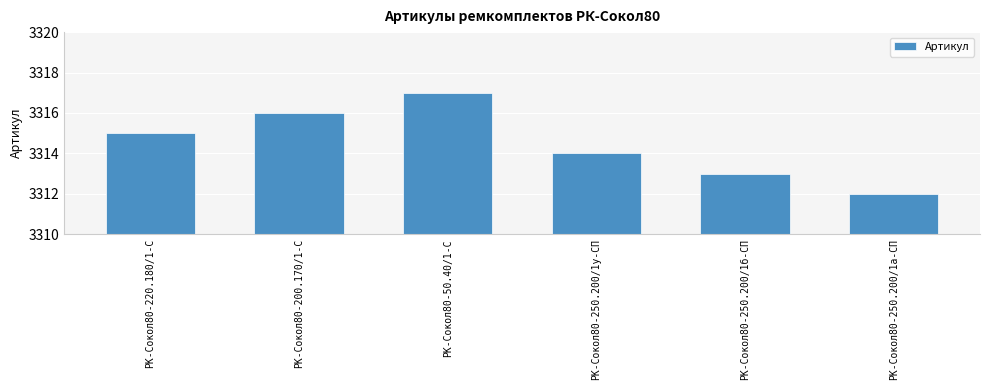

What position from the left is РК-Сокол80-50.40/1-С?

3